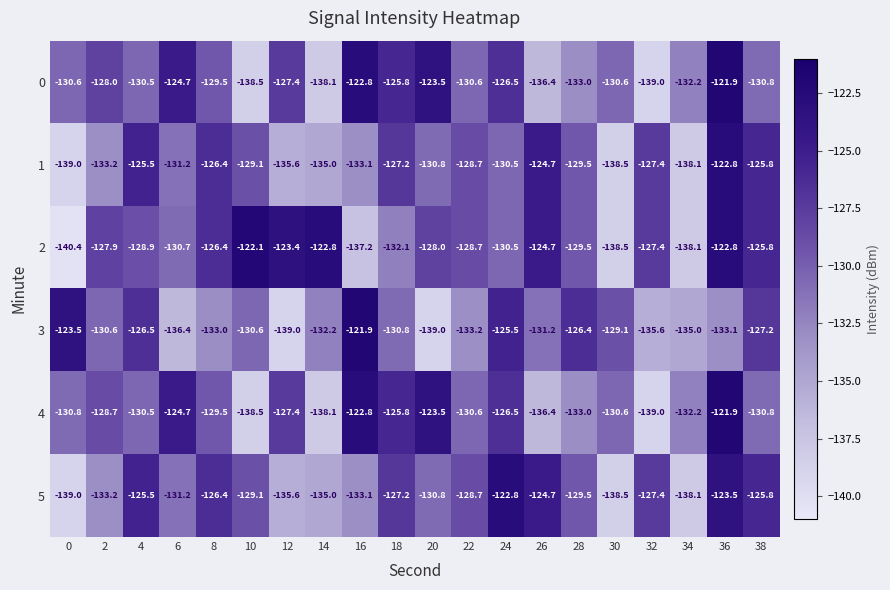

Rank the categories by 5 value from lowest to highest.

0, 30, 34, 12, 14, 2, 16, 6, 20, 28, 10, 22, 32, 18, 8, 38, 4, 26, 36, 24